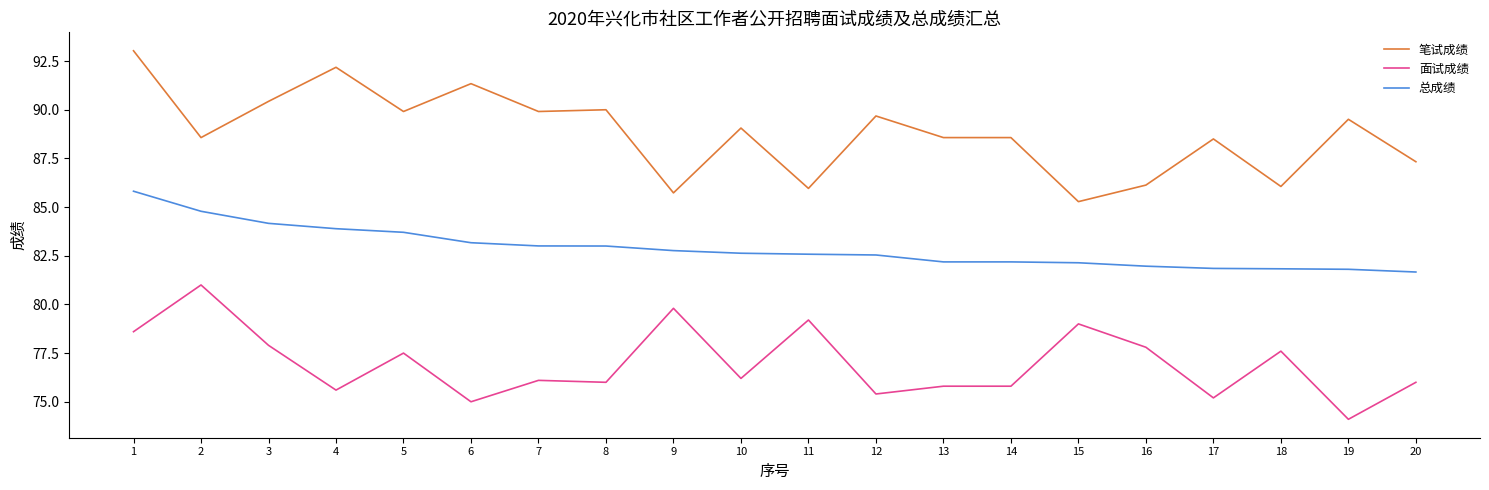

True or false: 总成绩 and 笔试成绩 cross at least once.

False